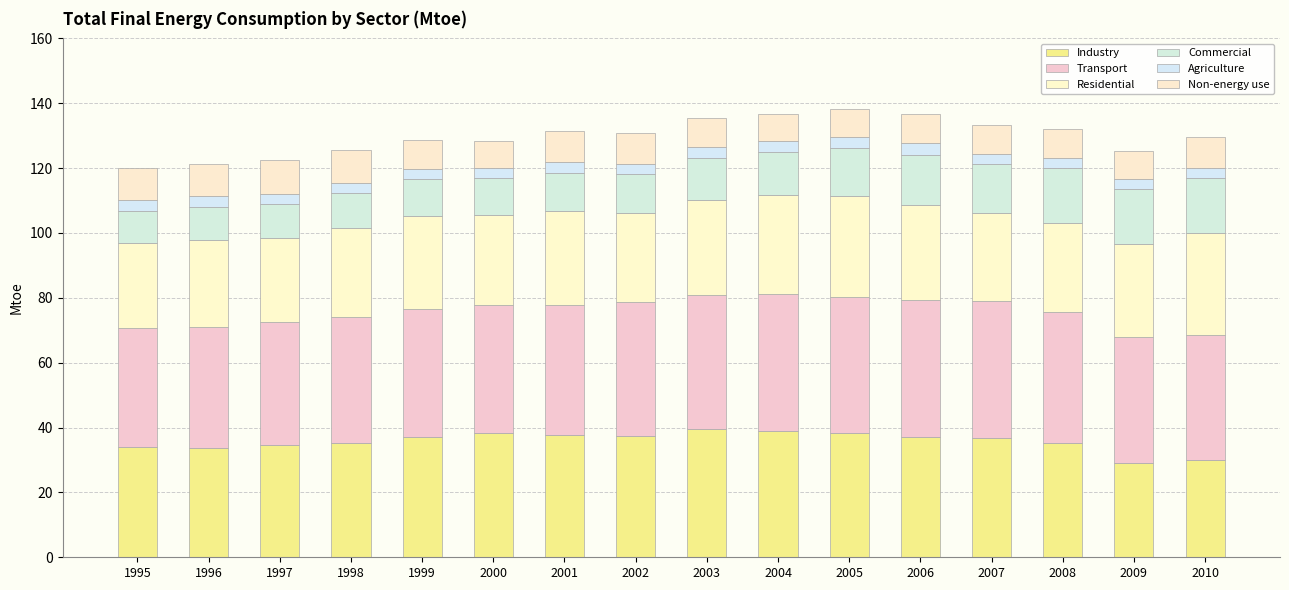

Are the bars grouped side by side (vs. stacked)?

No